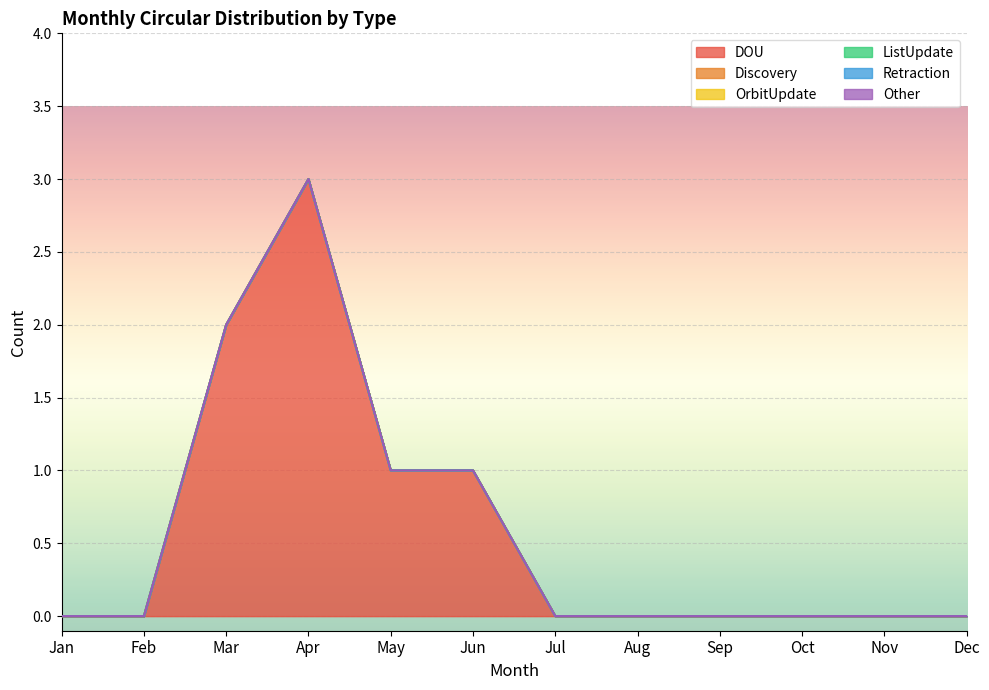

What is the difference between the highest and lowest values at Apr?

3